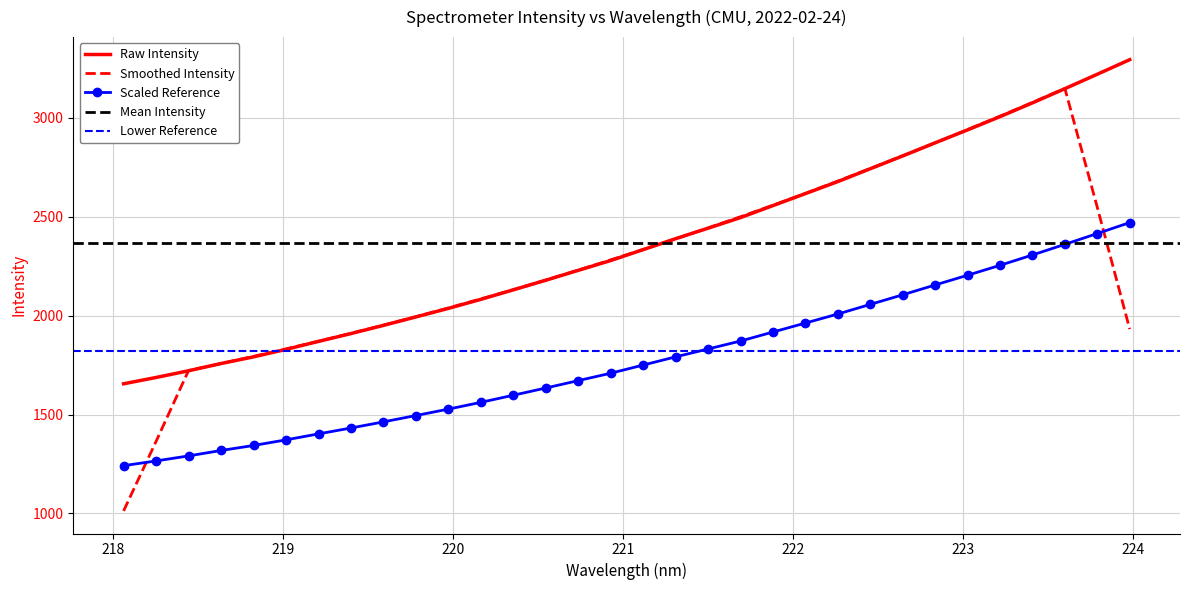

Reading left to right, transcribe all the data shown in this chart.

1241.5	1265.4	1290.9	1318.3	1343.5	1372.0	1402.2	1431.8	1462.9	1494.9	1527.3	1561.6	1597.6	1634.0	1671.5	1708.7	1750.0	1791.5	1831.2	1871.4	1916.9	1962.3	2007.9	2056.6	2105.1	2154.7	2203.9	2254.0	2306.2	2359.9	2414.7	2469.9